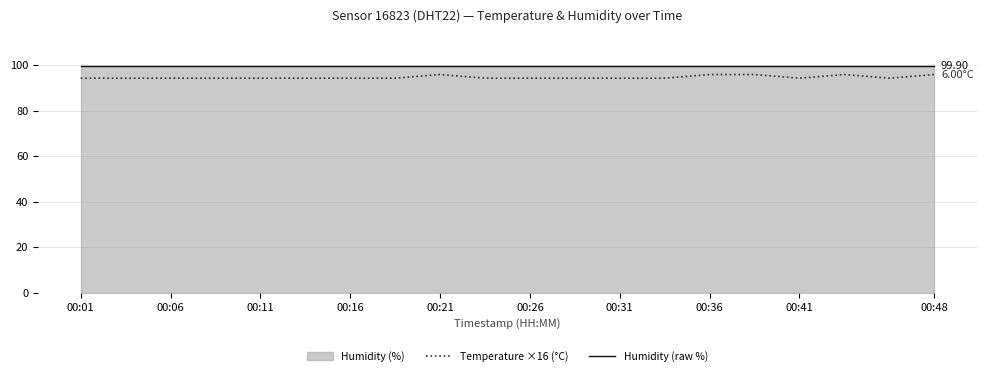

In Temperature ×16 (°C), how many points are lower than both neighbors (excluding endpoints)?

2